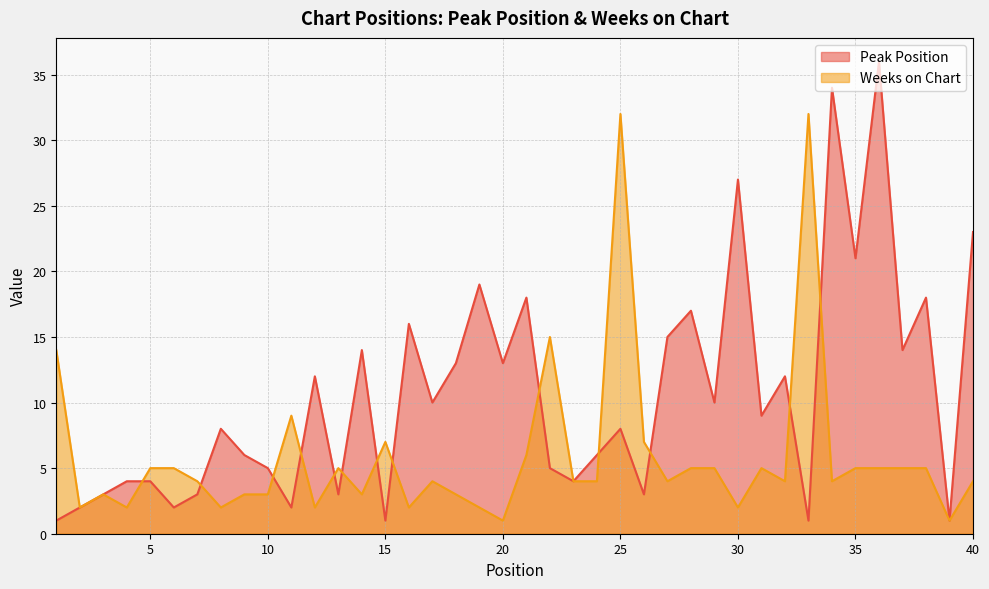

At which category is the sum across all series the highest?

36